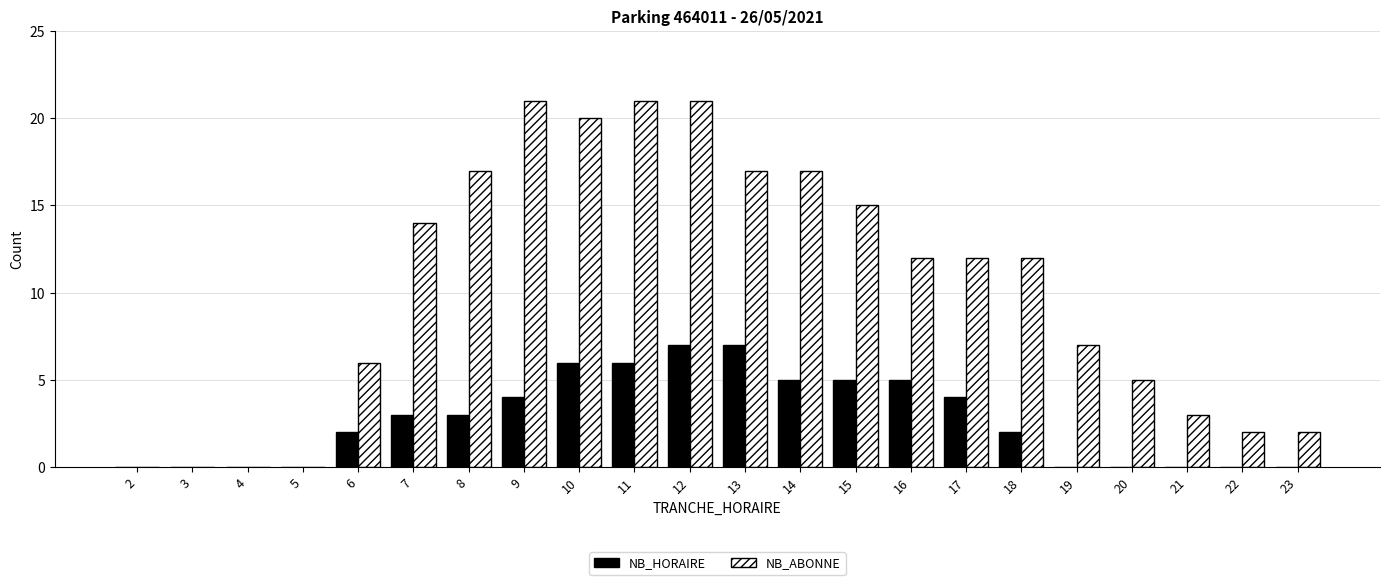

What is the sum of all NB_HORAIRE values?

59